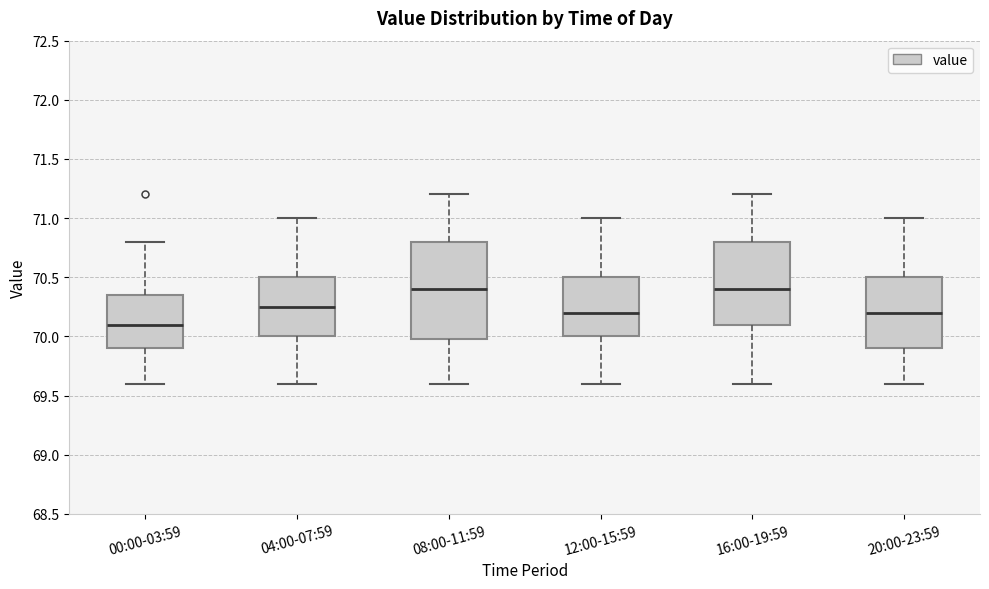

Where does the lower whisker of the box for 08:00-11:59 end on the y-axis? The values are not printed on the chart, so give them approximately, as read against the axis.

69.60